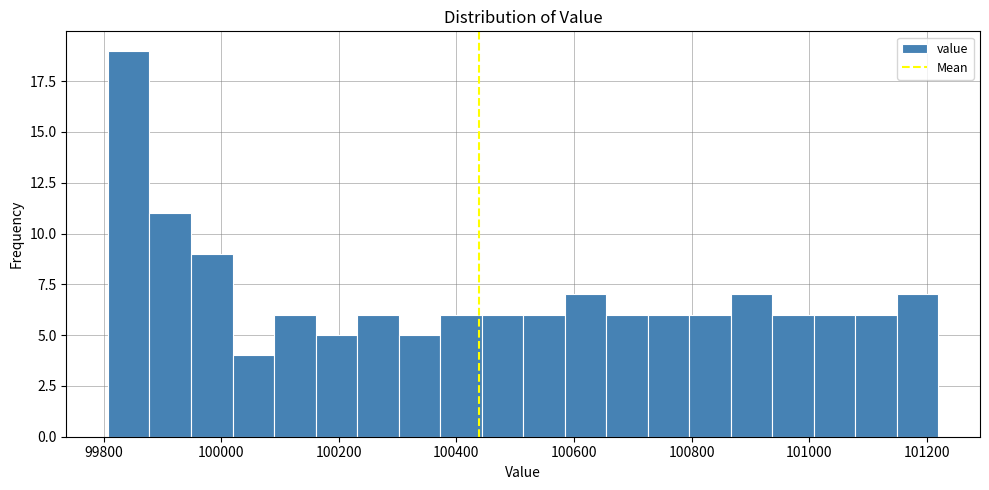

Read against the x-axis, roughly where is the centre of the tallest bar?

99840